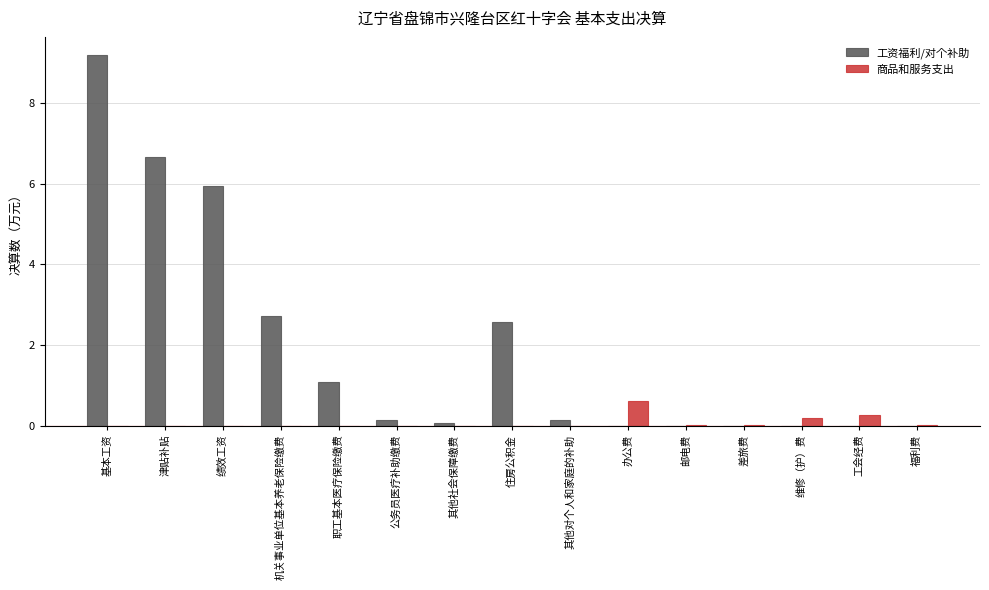

Does the chart contain stacked bars?

No